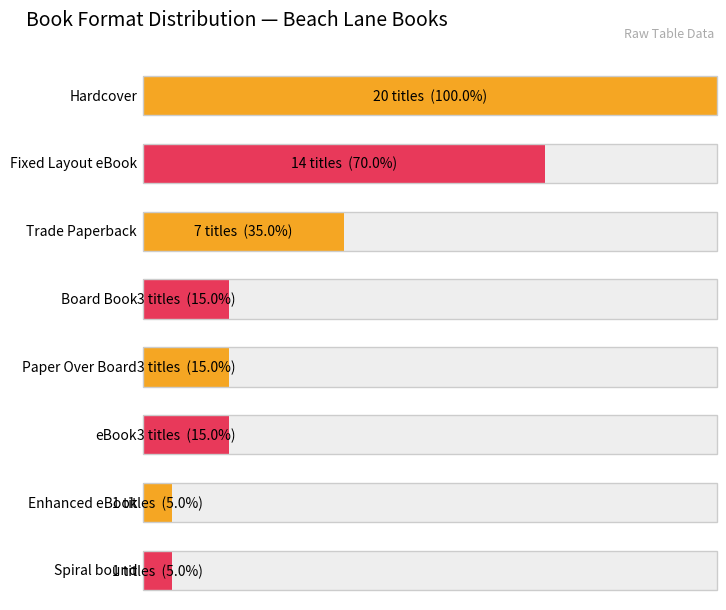

What is the average value?

6